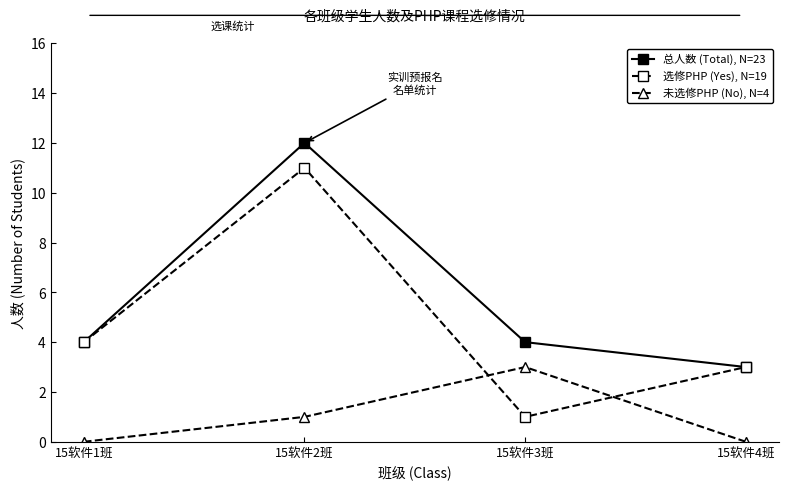

What is the label of the 1st point from the right?

15软件4班